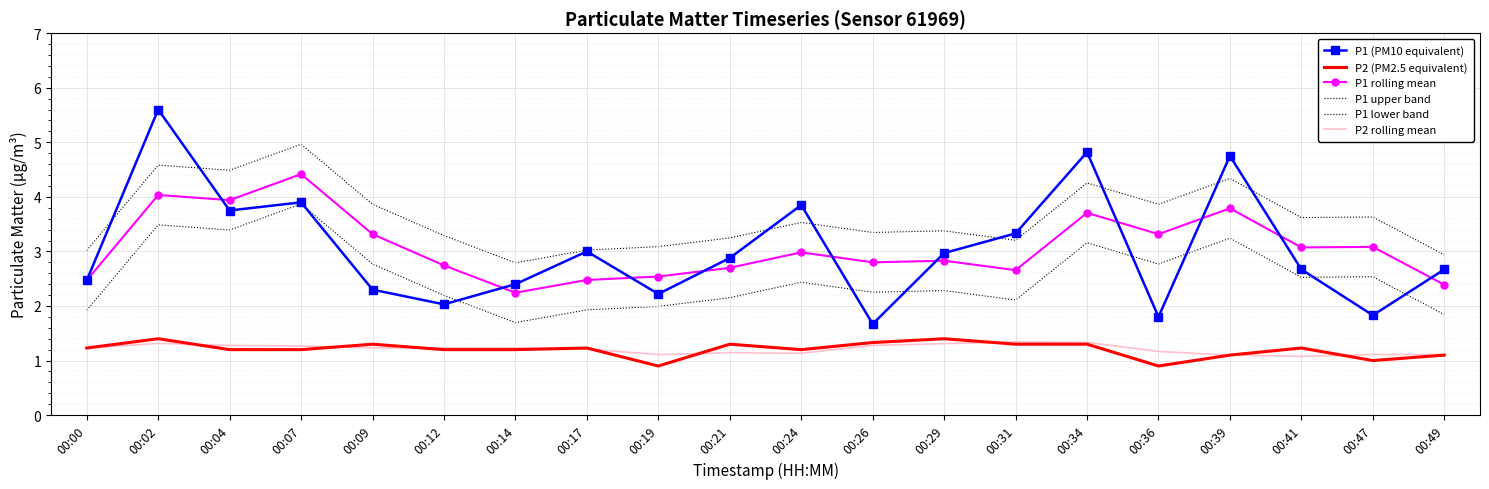

Reading right to left, list all the values displayed in this chart.

P1 (PM10 equivalent): 2.7	1.8	2.7	4.8	1.8	4.8	3.3	3.0	1.7	3.9	2.9	2.2	3.0	2.4	2.0	2.3	3.9	3.8	5.6	2.5
P2 (PM2.5 equivalent): 1.1	1.0	1.2	1.1	0.9	1.3	1.3	1.4	1.3	1.2	1.3	0.9	1.2	1.2	1.2	1.3	1.2	1.2	1.4	1.2
P1 rolling mean: 2.4	3.1	3.1	3.8	3.3	3.7	2.7	2.8	2.8	3.0	2.7	2.5	2.5	2.2	2.7	3.3	4.4	3.9	4.0	2.5
P1 upper band: 2.9	3.6	3.6	4.3	3.9	4.3	3.2	3.4	3.3	3.5	3.2	3.1	3.0	2.8	3.3	3.9	5.0	4.5	4.6	3.0
P1 lower band: 1.8	2.5	2.5	3.2	2.8	3.2	2.1	2.3	2.3	2.4	2.2	2.0	1.9	1.7	2.2	2.8	3.9	3.4	3.5	1.9
P2 rolling mean: 1.1	1.1	1.1	1.1	1.2	1.3	1.3	1.3	1.3	1.1	1.1	1.1	1.2	1.2	1.2	1.2	1.3	1.3	1.3	1.2